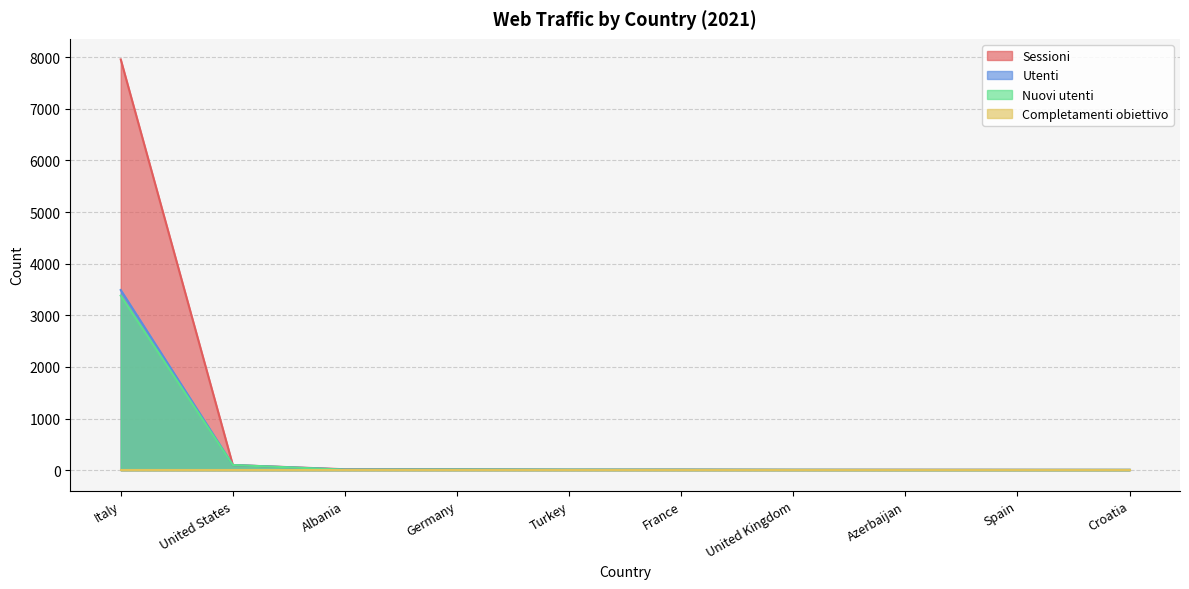

How many lines are shown in the chart?

4